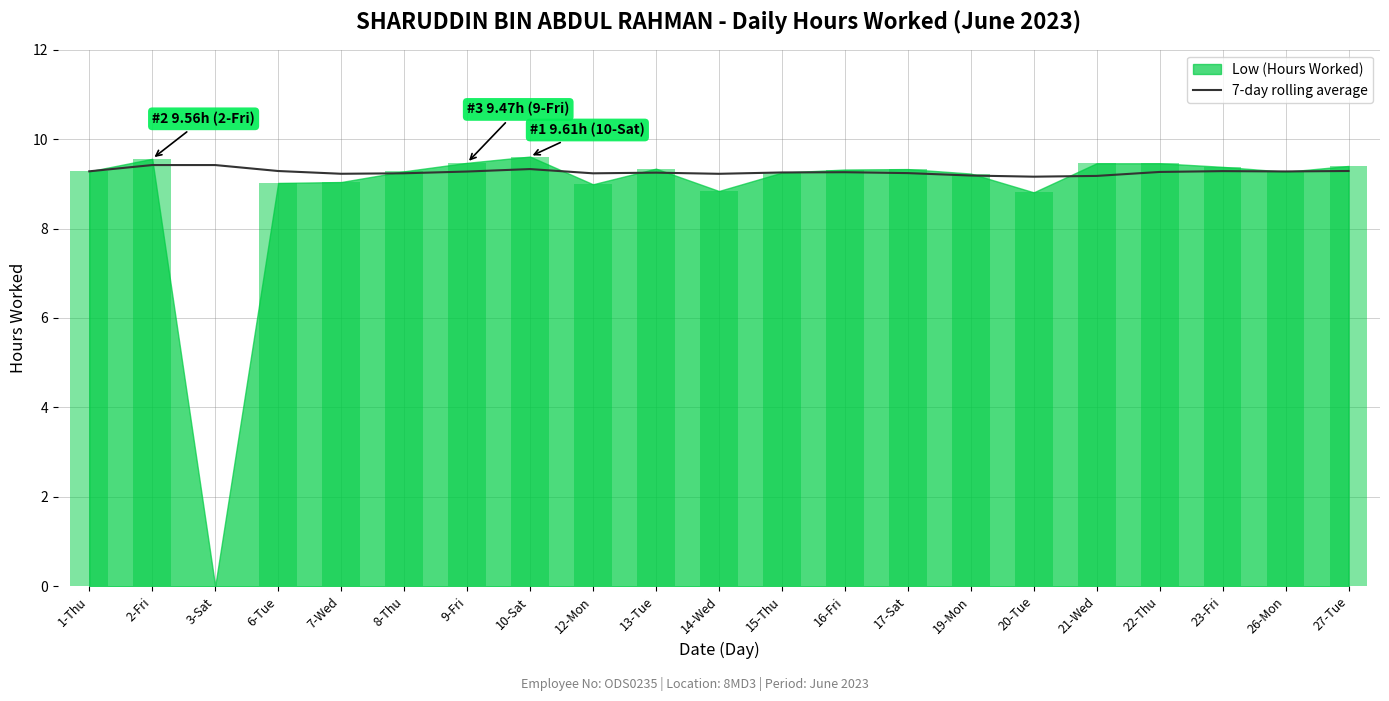

The value of 7-day rolling average at 12-Mon is 9.2. True or false?

True